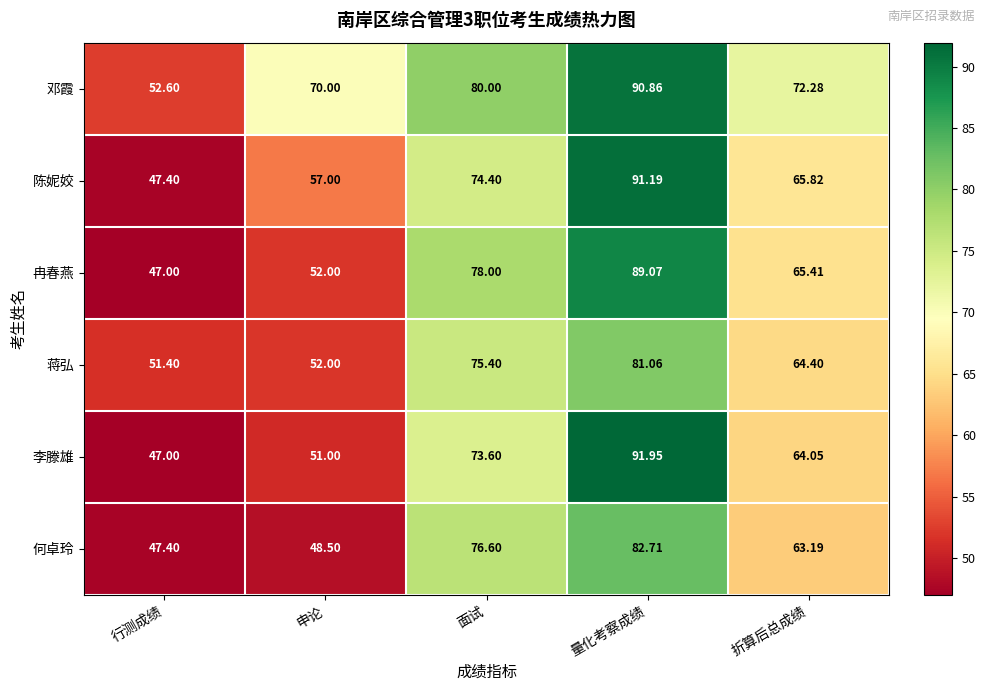

At which category is the sum across all series the highest?

量化考察成绩